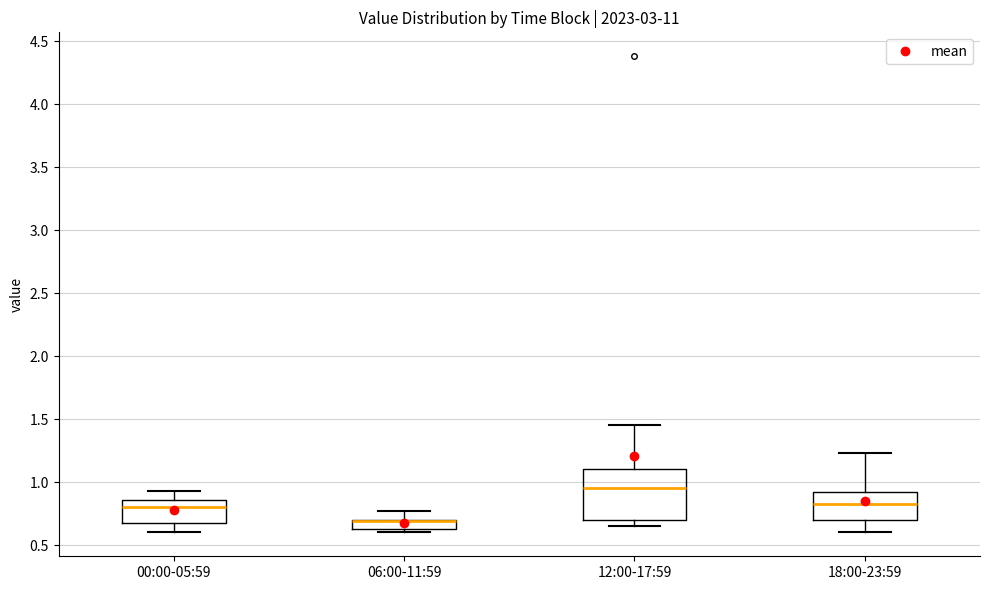

Which box is the tallest, from its lower edge to its upper edge?

12:00-17:59